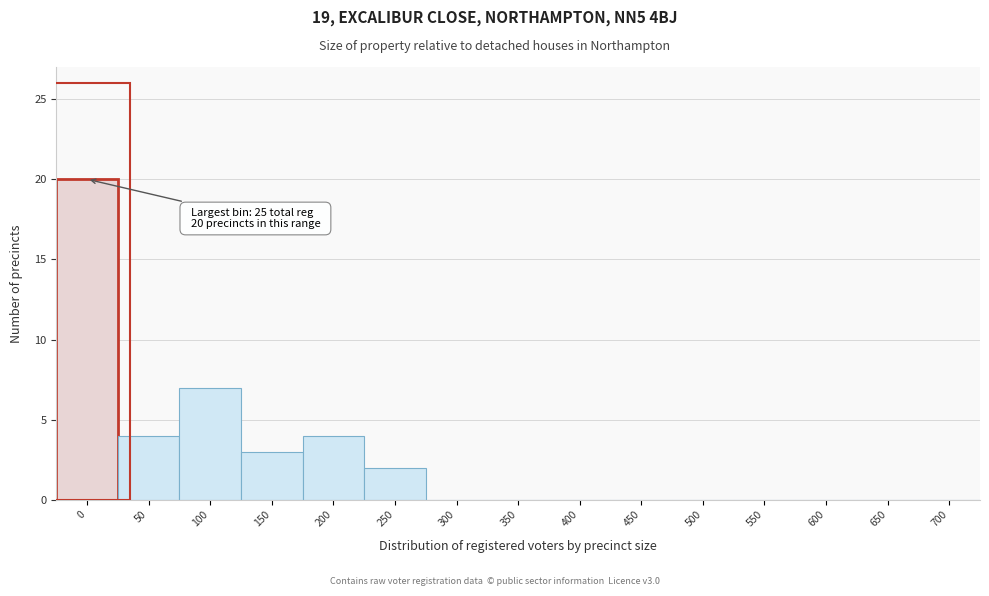

Reading left to right, transcribe all the data shown in this chart.

0=20	50=4	100=7	150=3	200=4	250=2	300=0	350=0	400=0	450=0	500=0	550=0	600=0	650=0	700=0